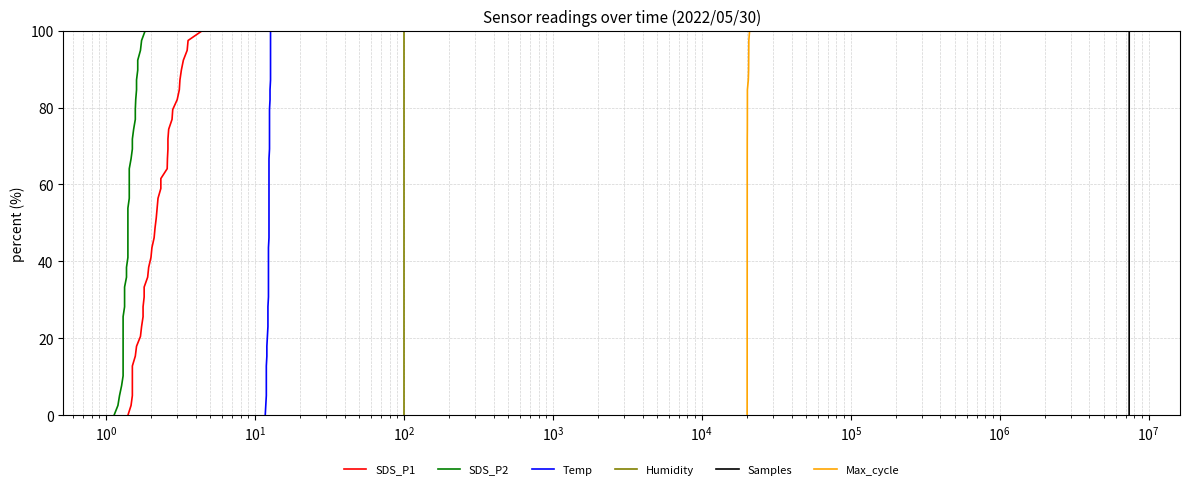

Count the number of categories in the chart.

40